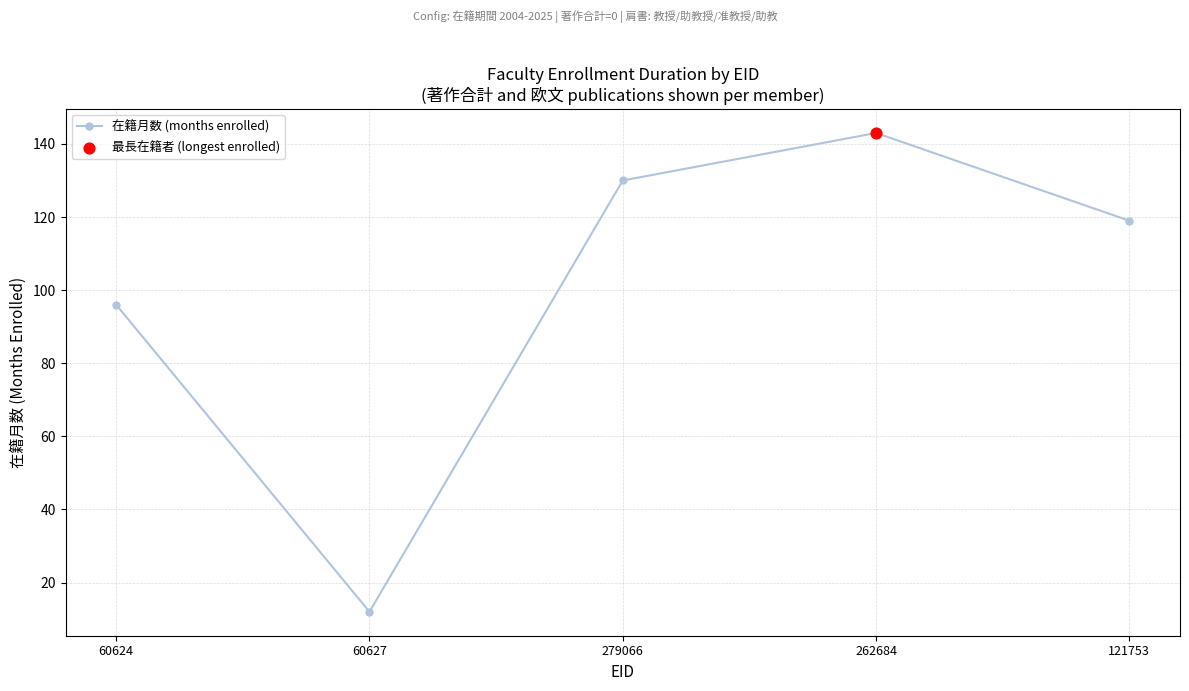

Between 262684 and 60627, which is larger?

262684